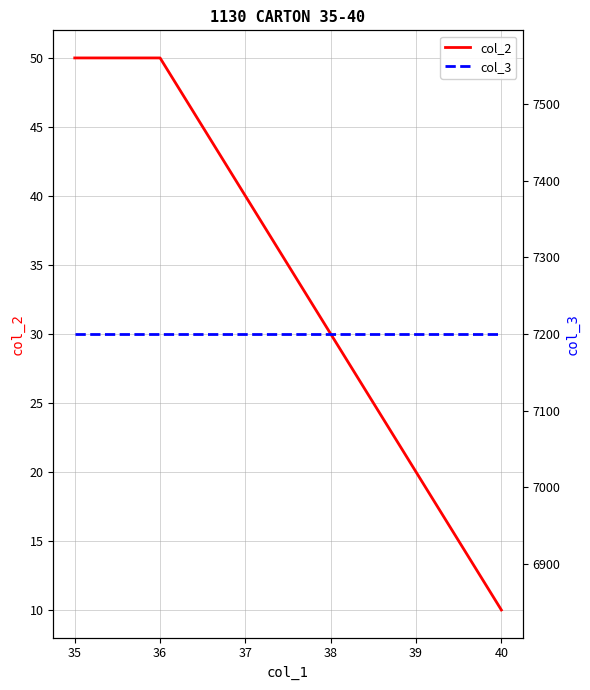

Reading right to left, list all the values displayed in this chart.

col_2: 10	20	30	40	50	50
col_3: 7200	7200	7200	7200	7200	7200